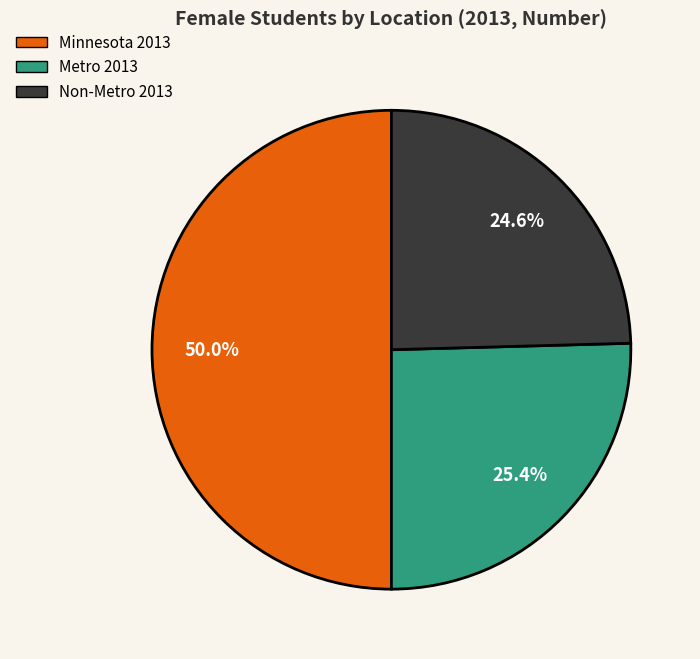

Which category has the biggest portion of the pie?

Minnesota 2013